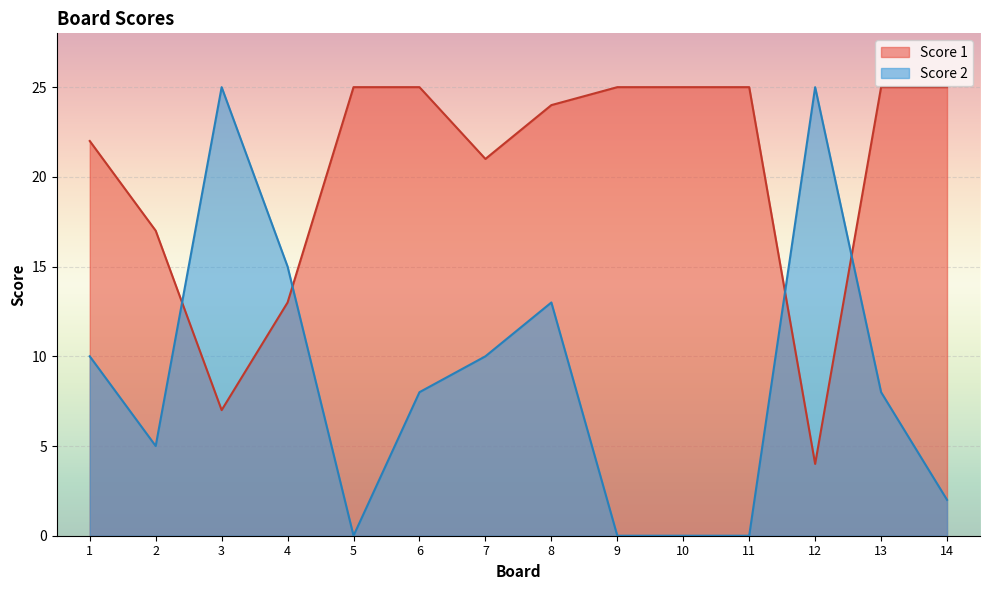

How many lines are shown in the chart?

2